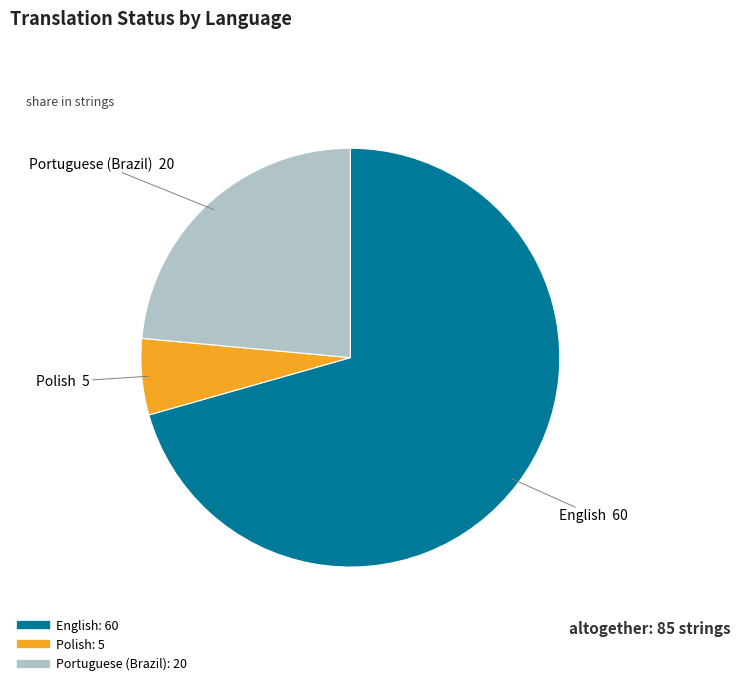

Is it true that Polish is 15% of the pie?

False